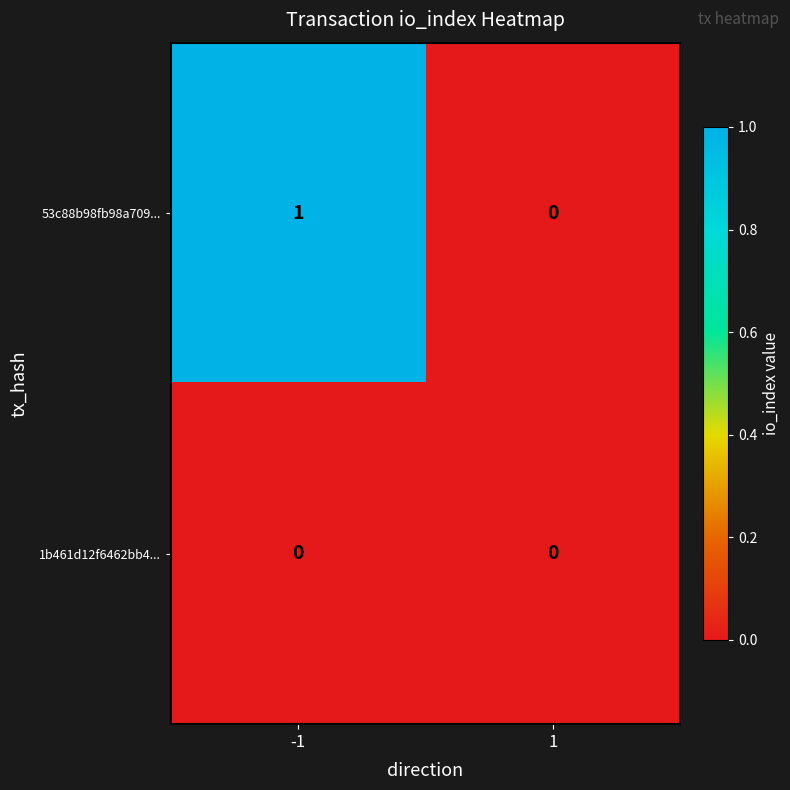

The 1b461d12f6462bb4... series shows 0 at 1. True or false?

True